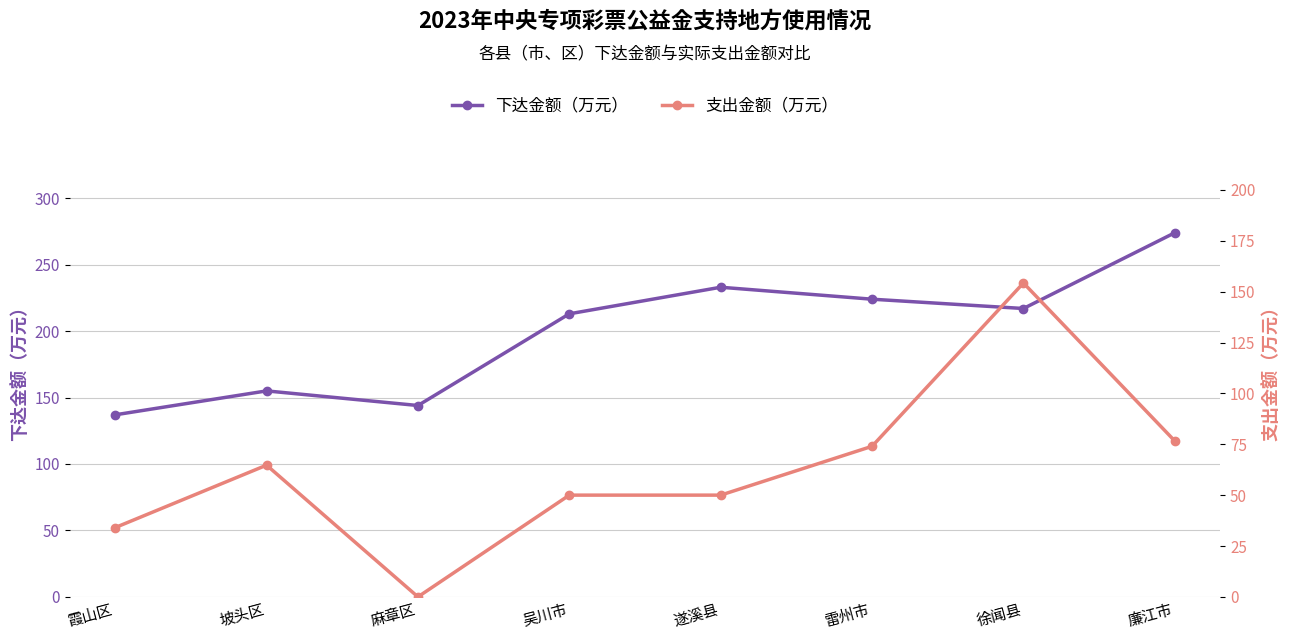

Which series has the largest range (max minus min)?

支出金额（万元）